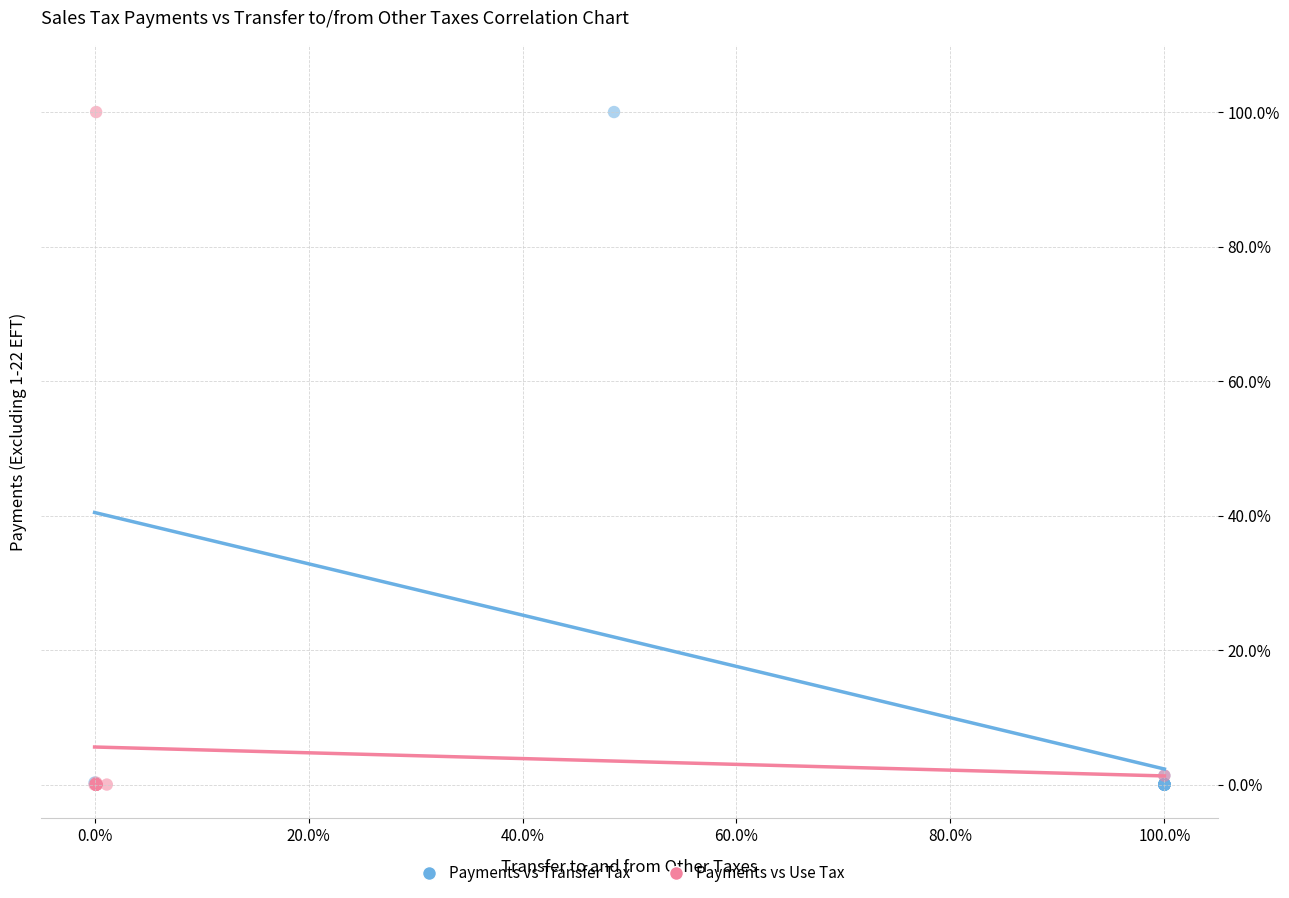

What are all the series names shown in the legend?

Payments vs Transfer Tax, Payments vs Use Tax